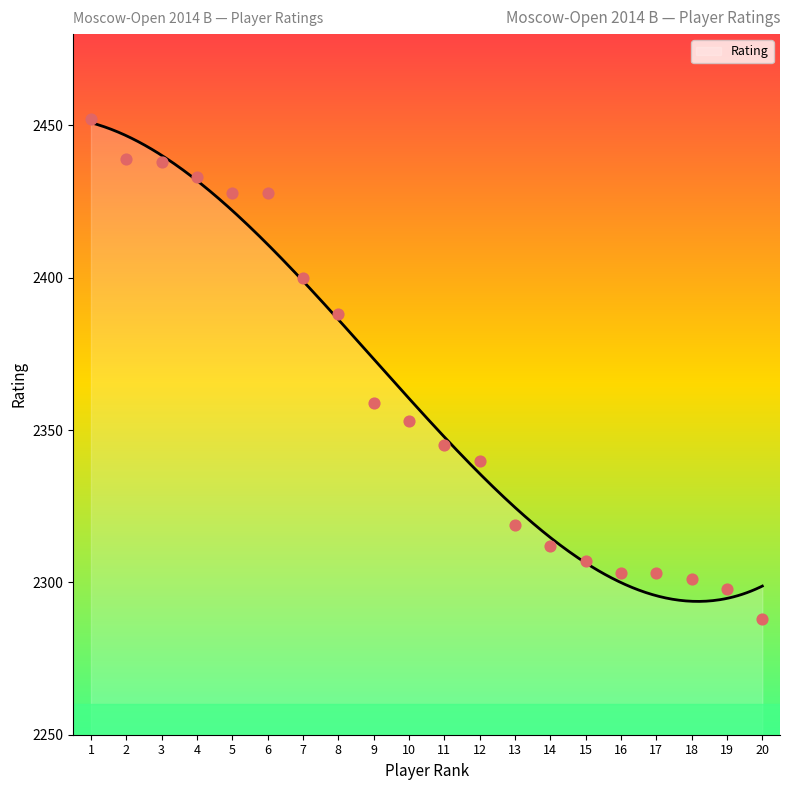

Which has a higher value, 18 or 20?

18